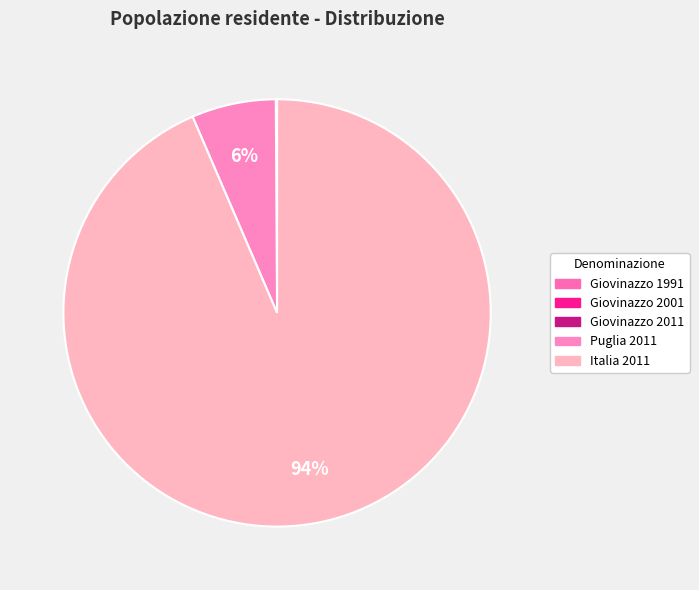

Which category has the biggest portion of the pie?

Italia 2011